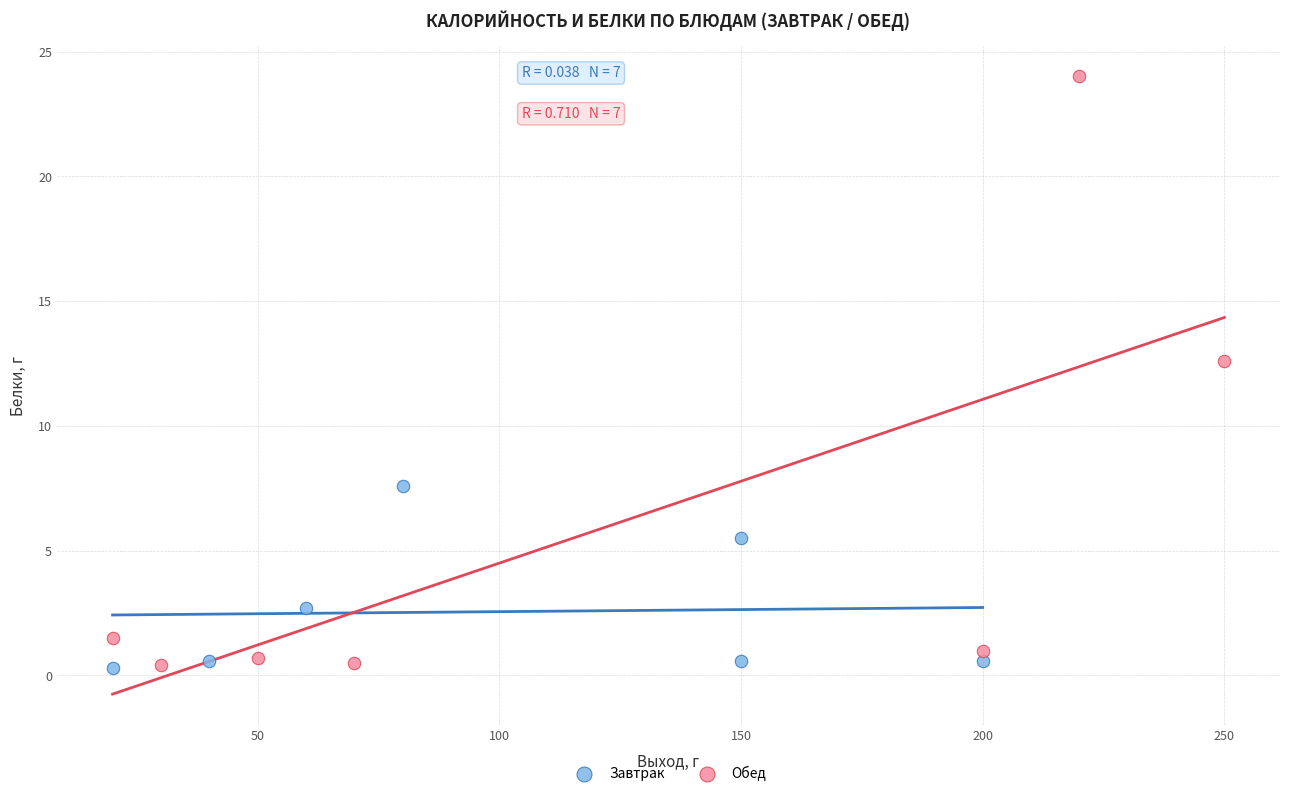

Which series contains the highest Y value?

Обед